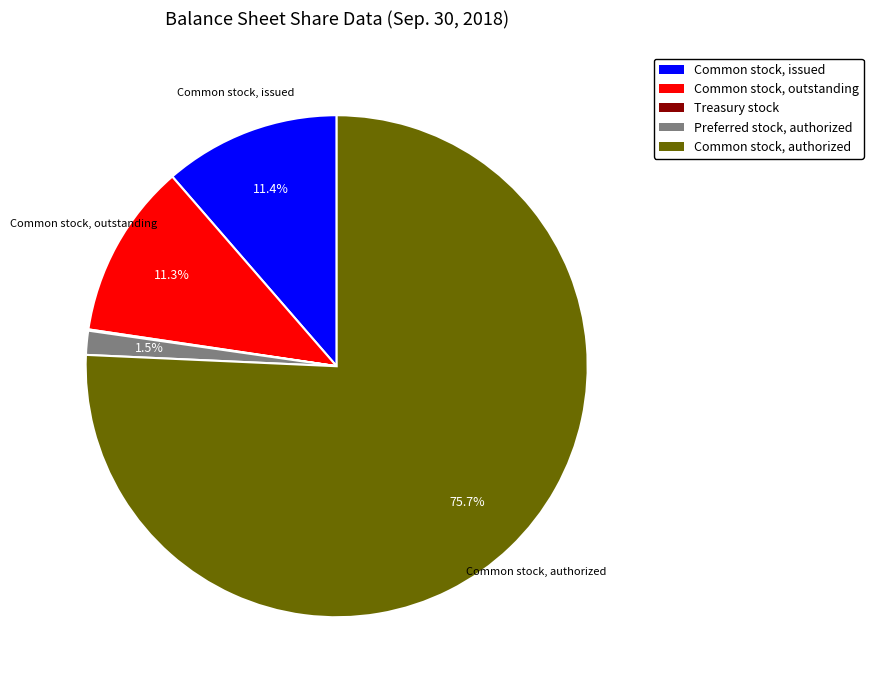

To the nearest percent, what is the average slice percentage?

20%